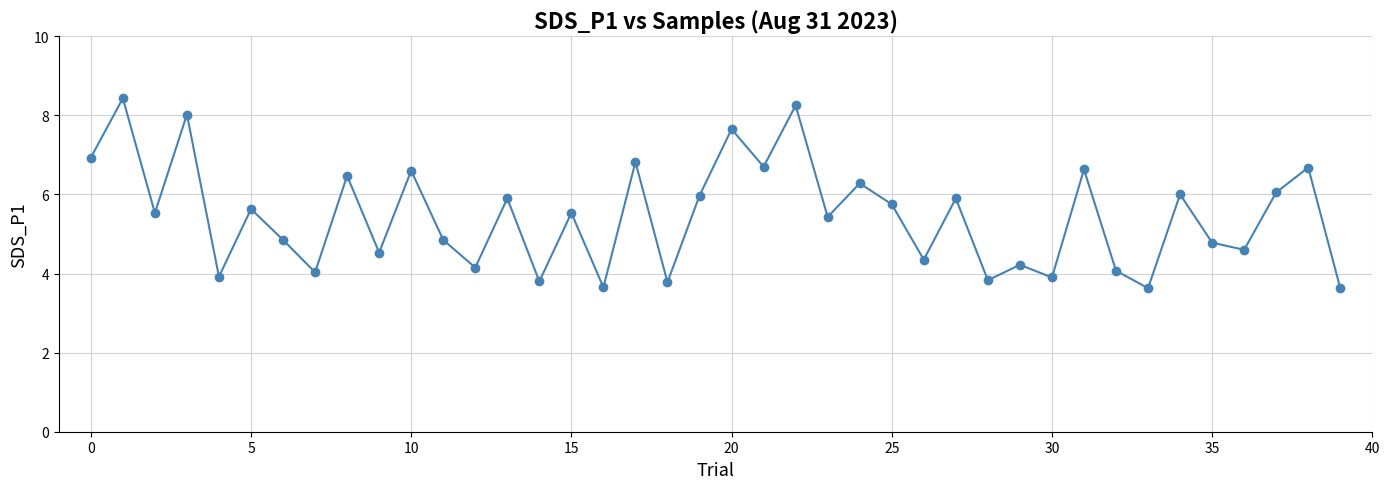

What is the value of the 40th point from the left?

3.6